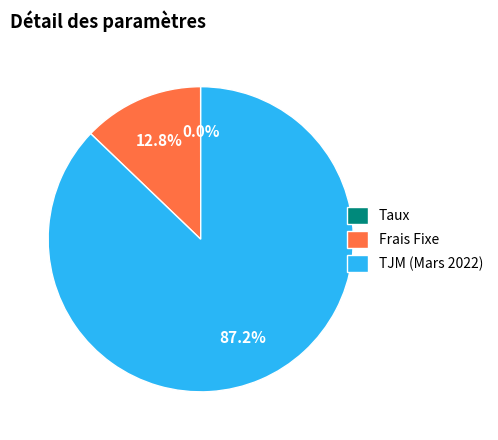

Between TJM (Mars 2022) and Frais Fixe, which is larger?

TJM (Mars 2022)